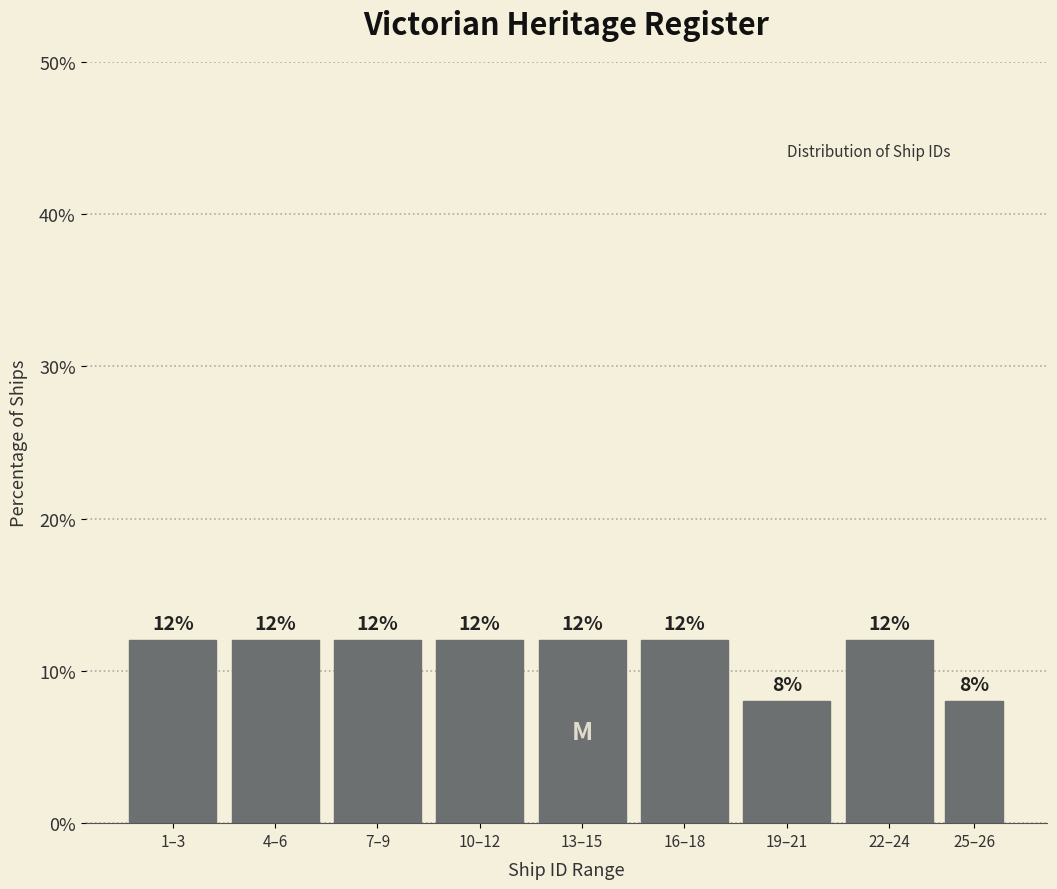

Reading right to left, what are all the values shown in this chart?

8	12	8	12	12	12	12	12	12